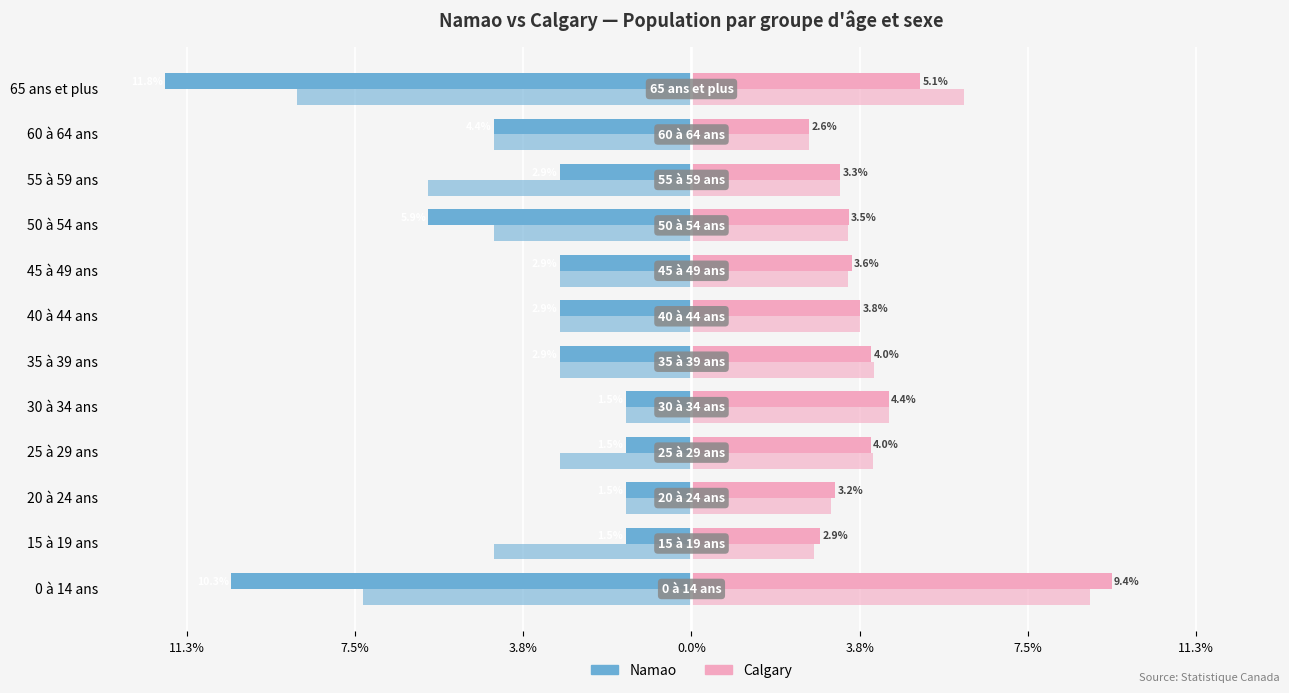

Reading left to right, extract all data points from this chart.

Namao (Masculin): -10.3	-1.5	-1.5	-1.5	-1.5	-2.9	-2.9	-2.9	-5.9	-2.9	-4.4	-11.8
Calgary (Masculin): 9.4	2.9	3.2	4.0	4.4	4.0	3.8	3.6	3.5	3.3	2.6	5.1
Namao (Féminin): -7.4	-4.4	-1.5	-2.9	-1.5	-2.9	-2.9	-2.9	-4.4	-5.9	-4.4	-8.8
Calgary (Féminin): 8.9	2.7	3.1	4.1	4.4	4.1	3.8	3.5	3.5	3.3	2.6	6.1